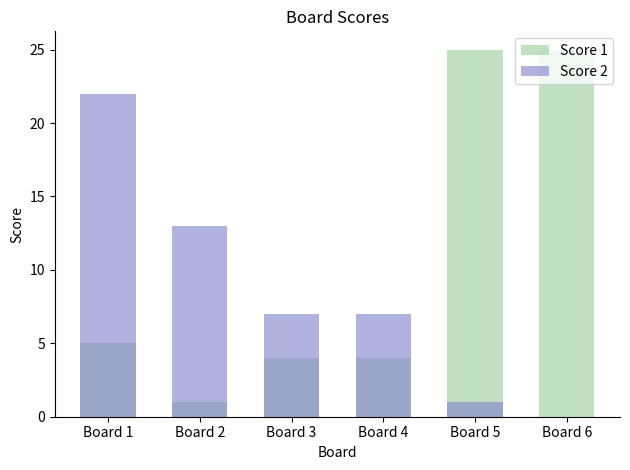

What is the value of the Score 2 bar at the 4th from the left?

7